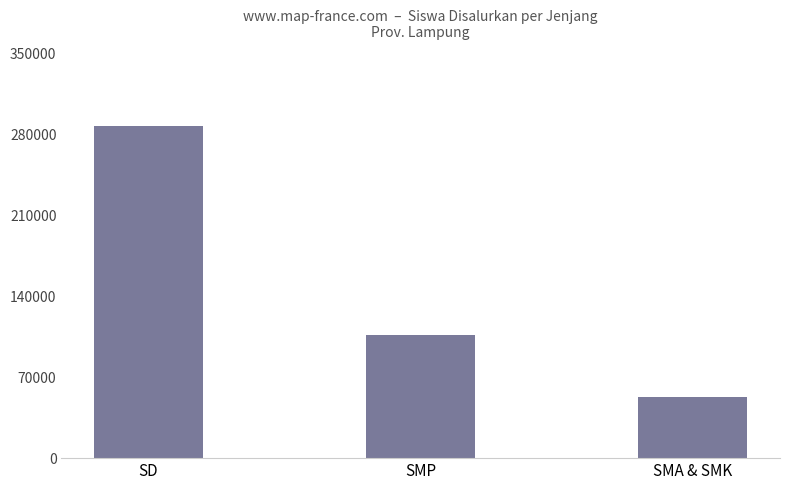

The chart shows a value of 287618 at SD. True or false?

True